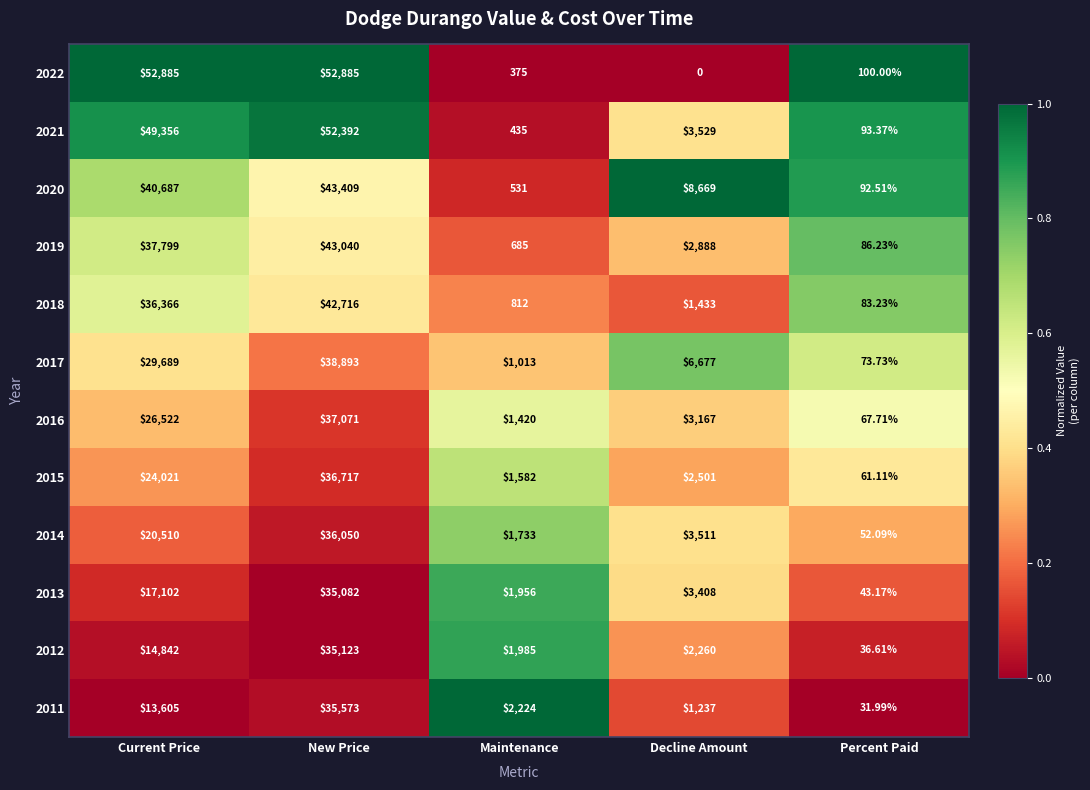

List the labels in order of 2021 value, largest first.

New Price, Current Price, Decline Amount, Maintenance, Percent Paid